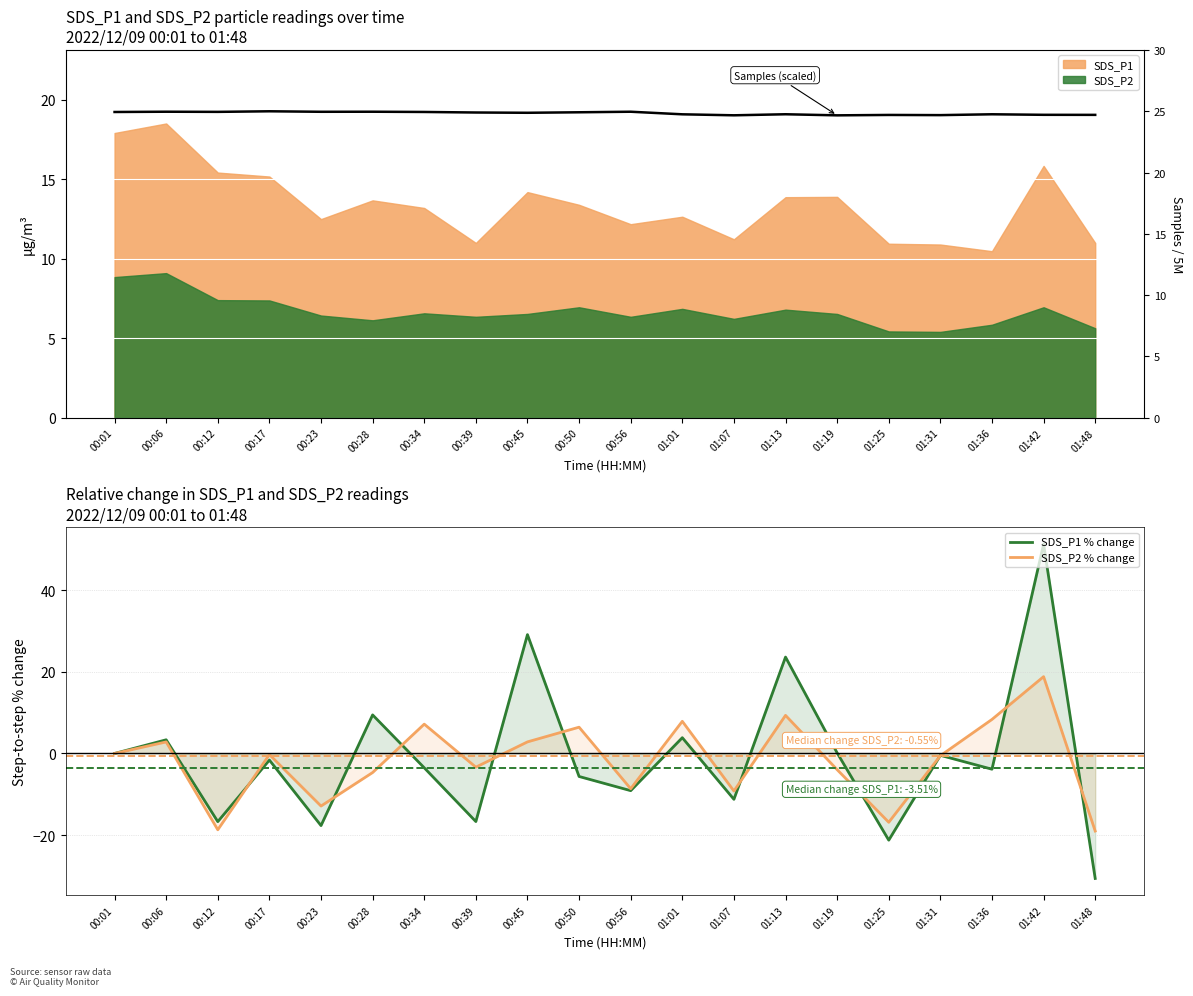

What is the label of the 20th point from the right?

00:01